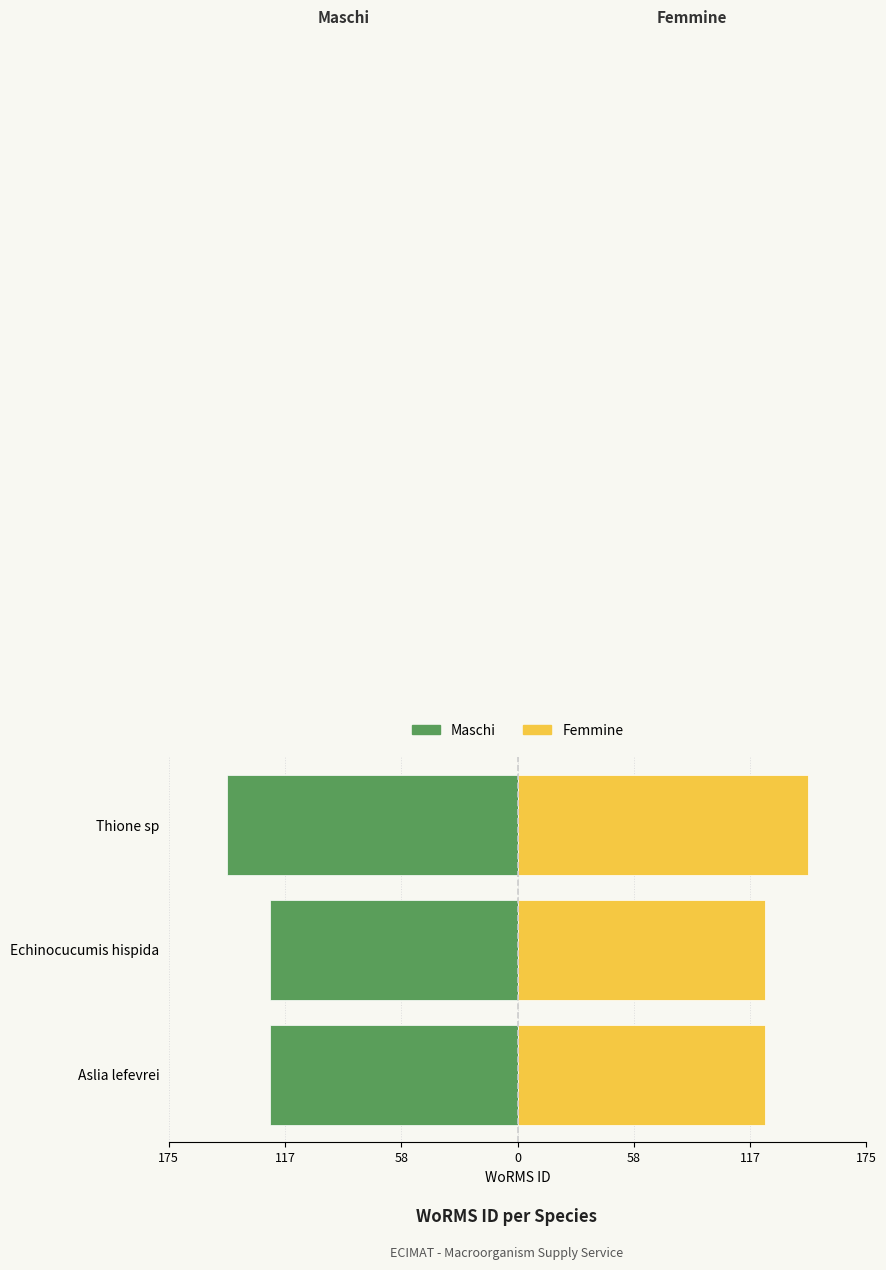

What is the minimum value shown in the chart?

-146.1